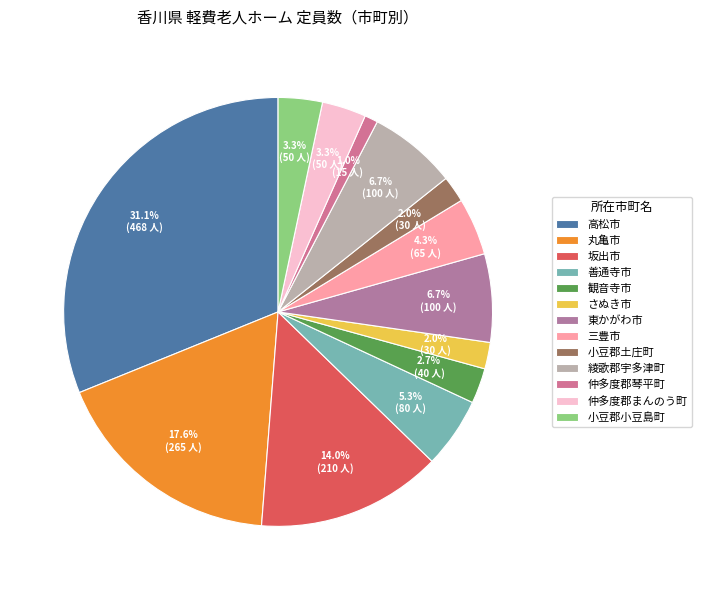

Which category has the smallest portion of the pie?

仲多度郡琴平町